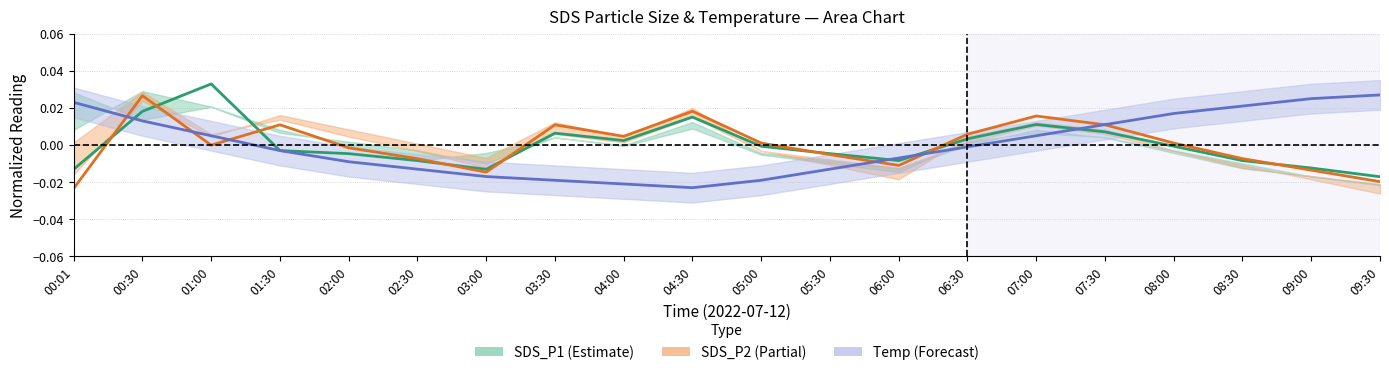

Is it true that Temp equals -0.0 at 03:30?

True